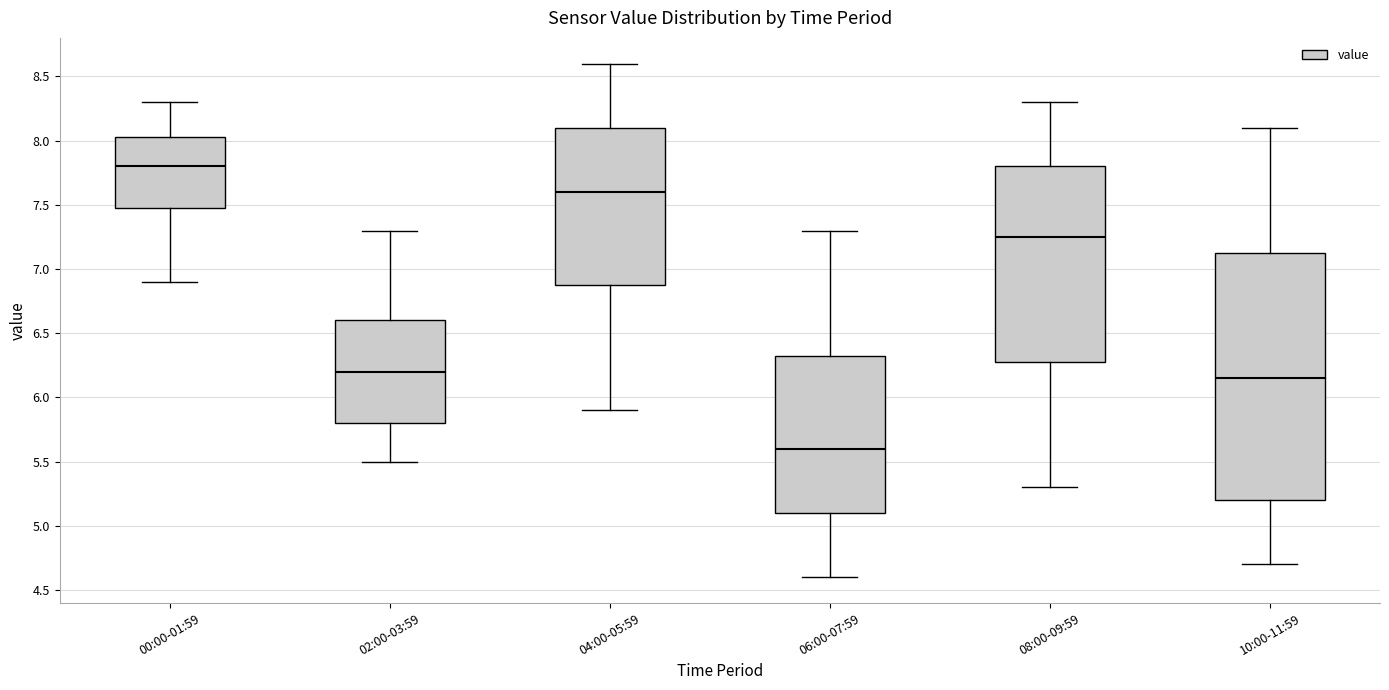

Which box has the highest median line?

00:00-01:59